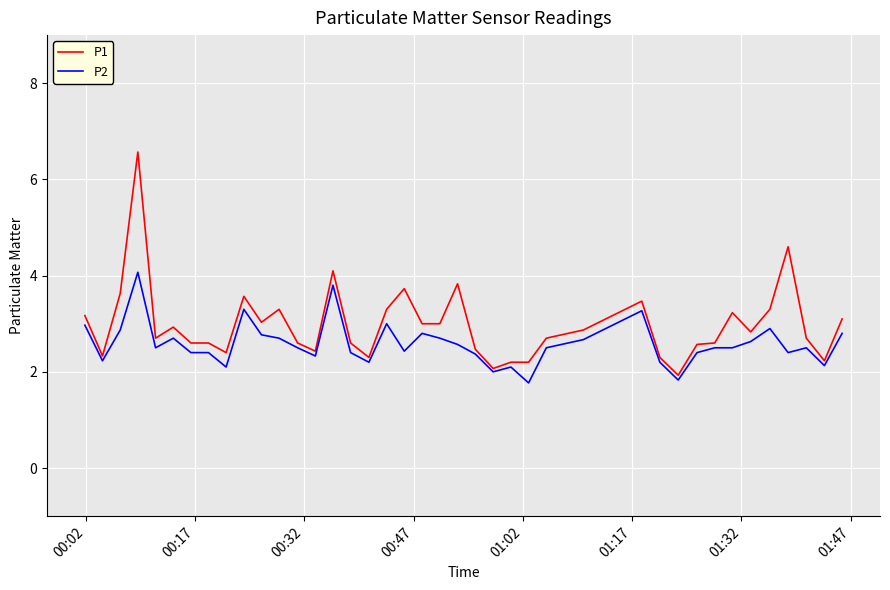

Which series has the widest spread of values?

P1